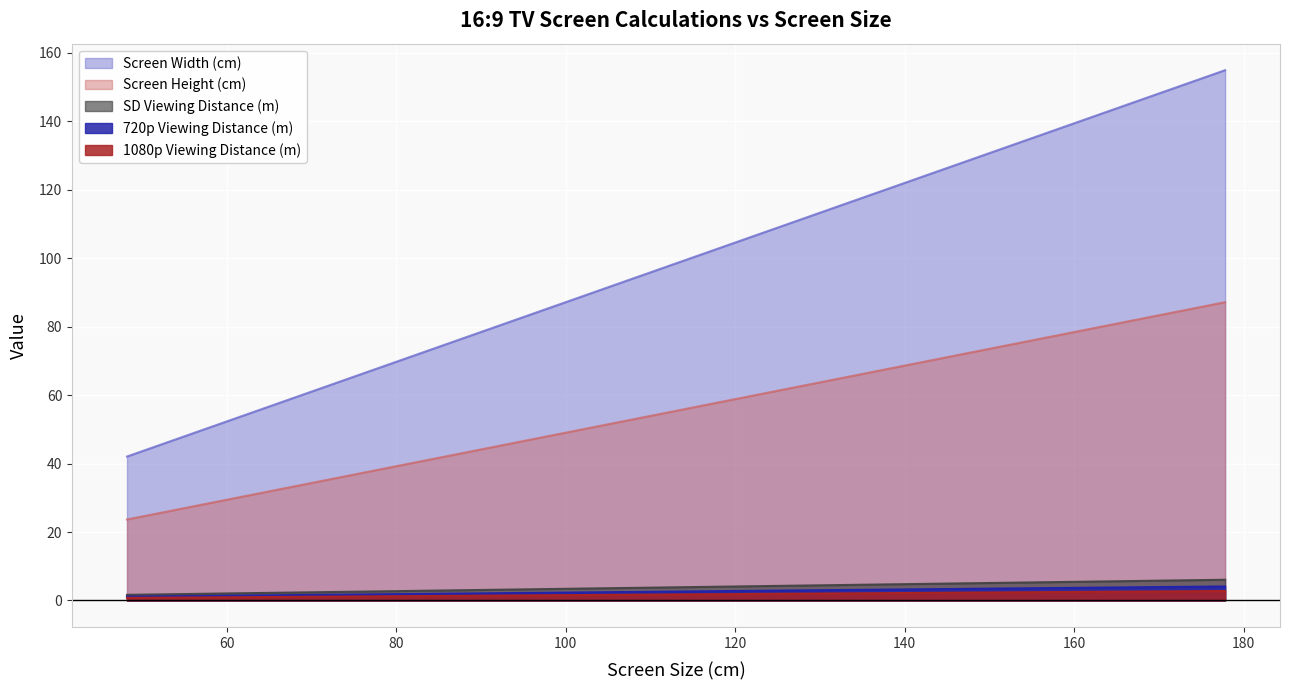

True or false: Screen Width (cm) and 720p Viewing Distance (m) cross at least once.

False